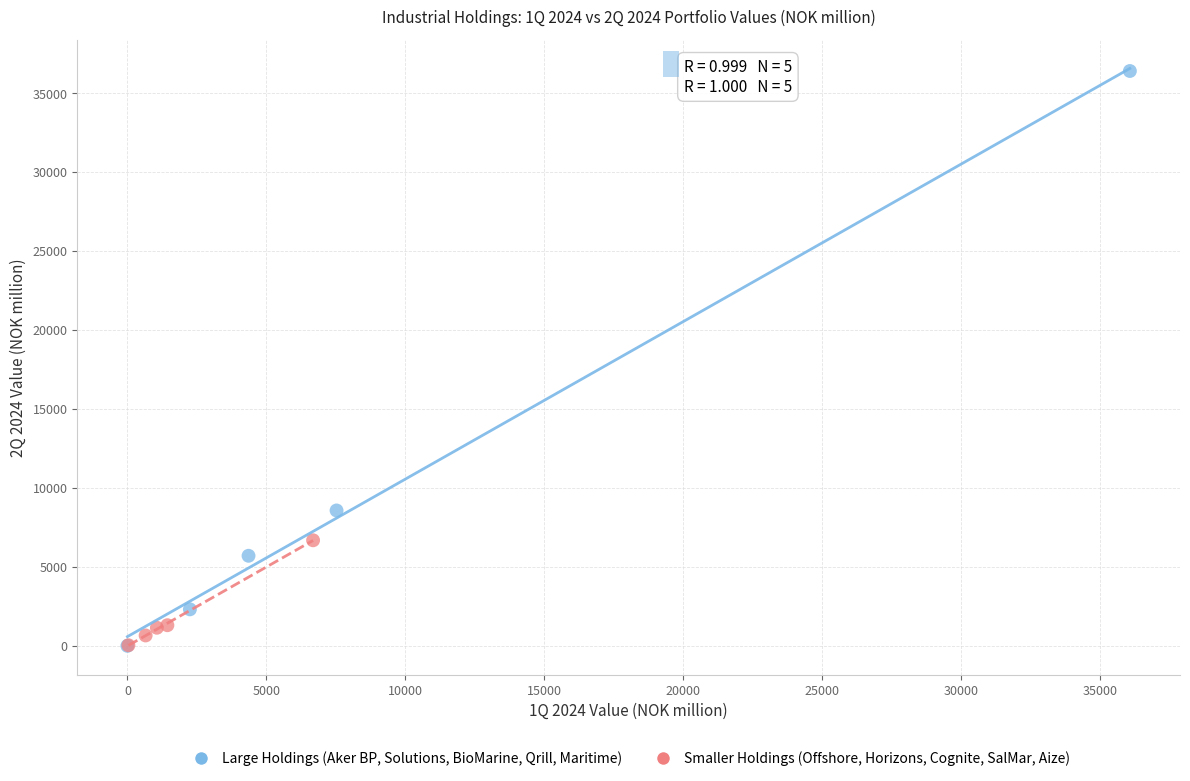

Which series reaches the maximum Y coordinate?

Large Holdings (Aker BP, Solutions, BioMarine, Qrill, Maritime)